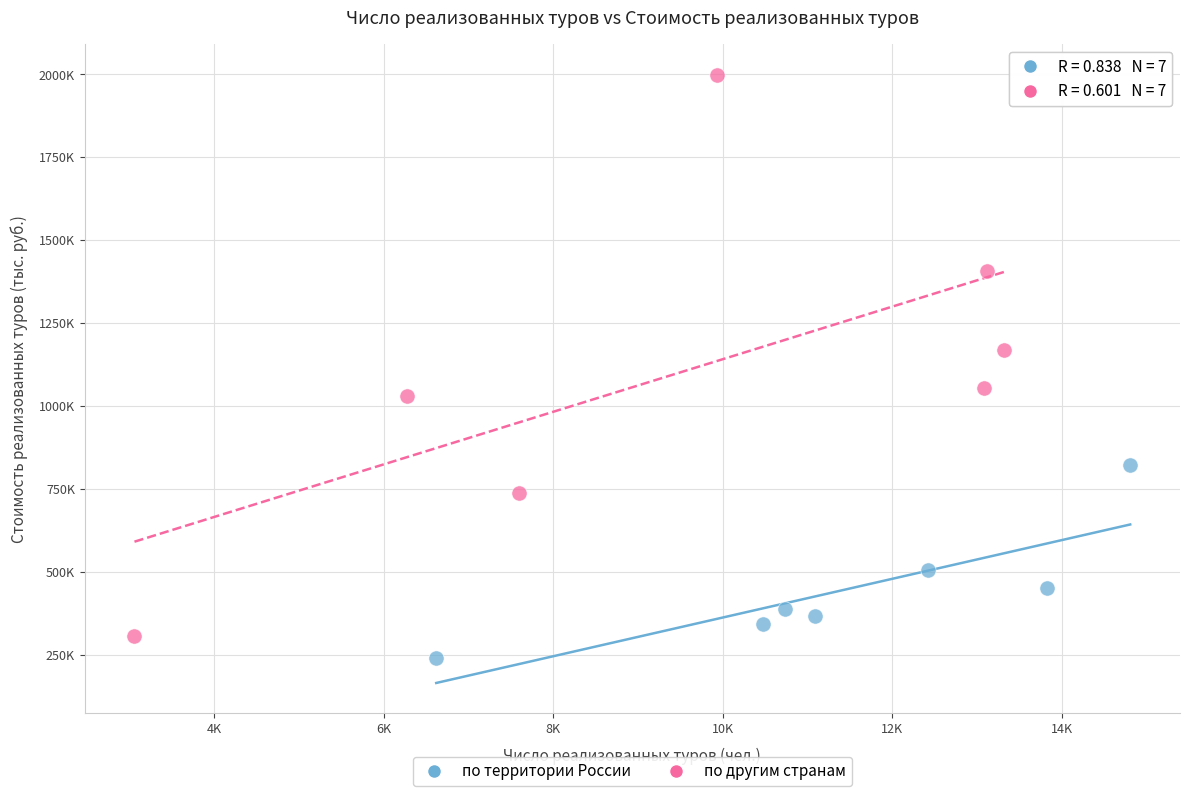

Which series contains the lowest Y value?

по территории России